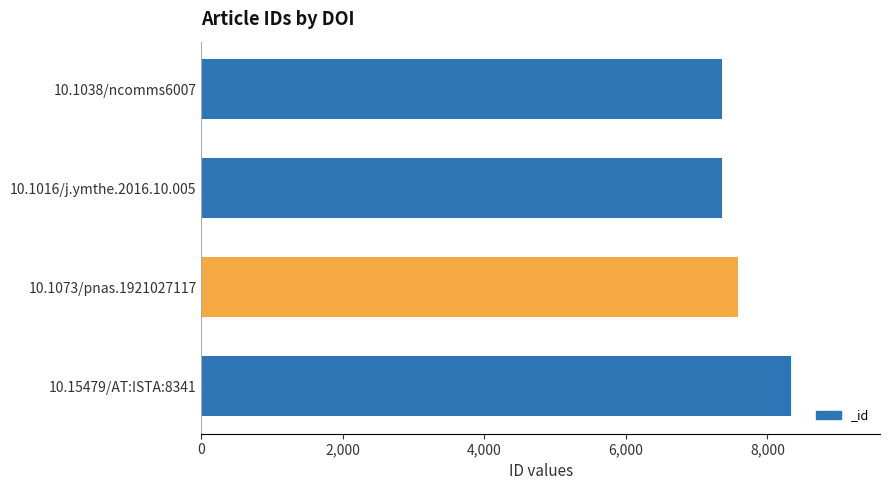

True or false: the data shows 11012 at 10.1038/ncomms6007.

False